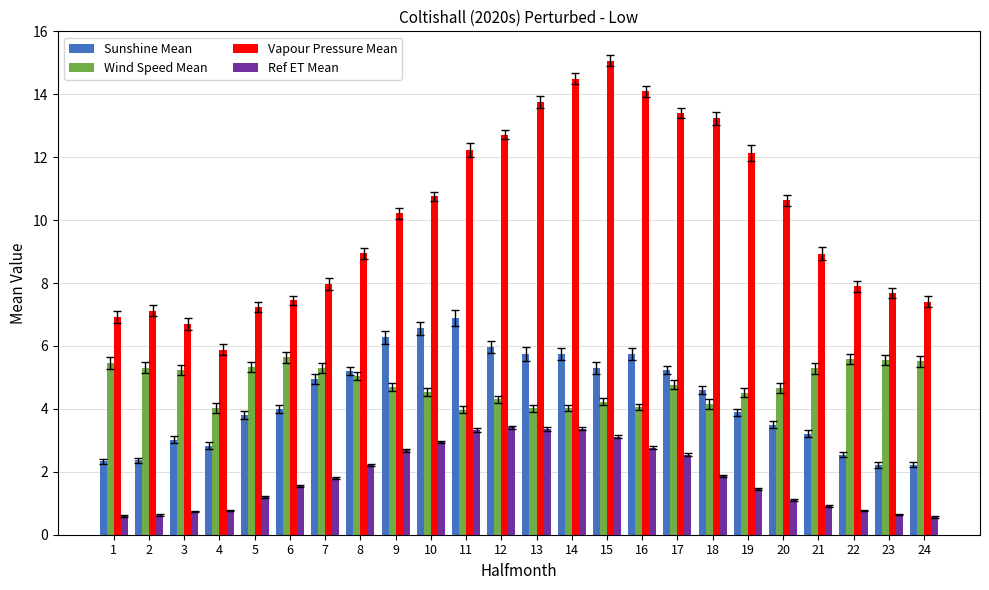

Rank the series at 21 from lowest to highest value.

Ref ET Mean, Sunshine Mean, Wind Speed Mean, Vapour Pressure Mean